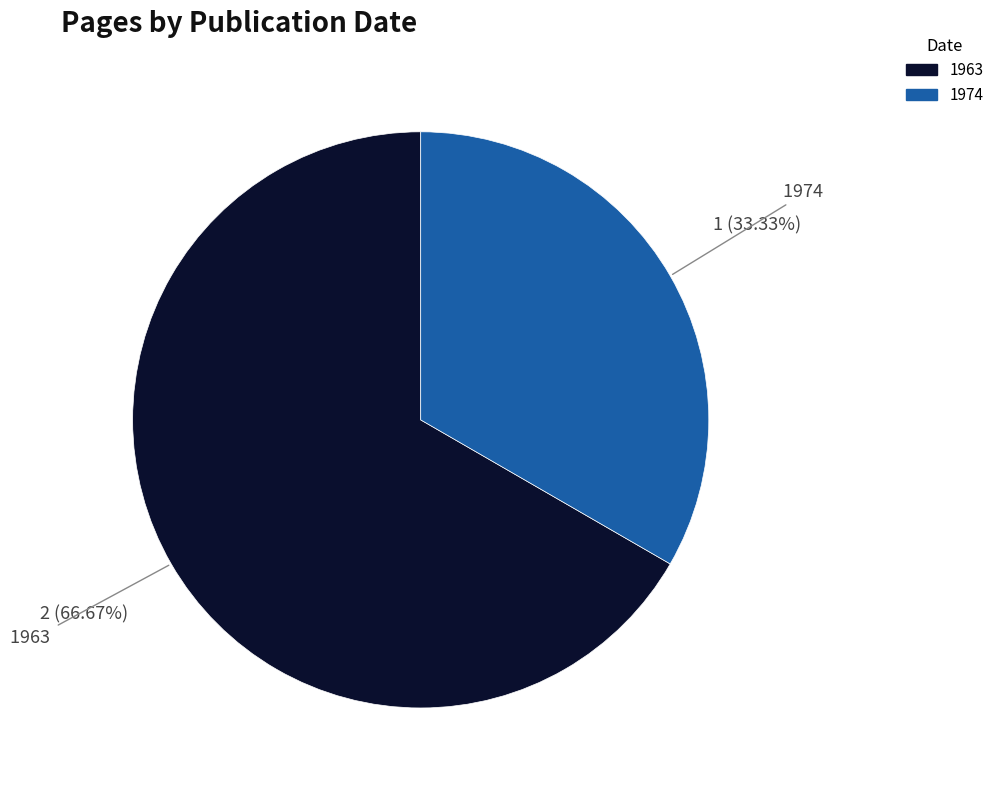

Do 1974 and 1963 together represent more than half of the pie?

Yes